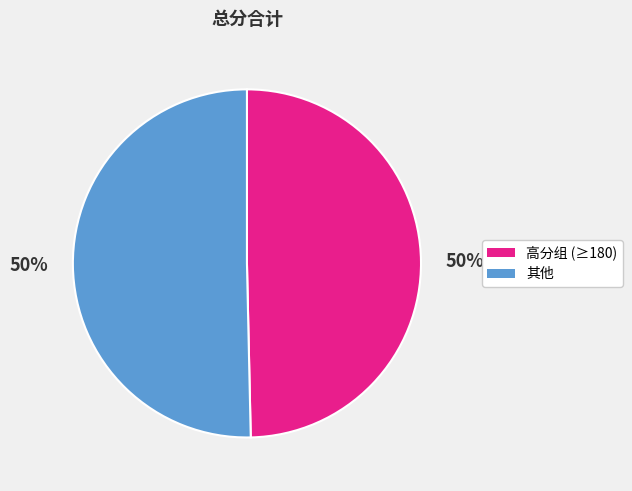

To the nearest percent, what is the average slice percentage?

50%